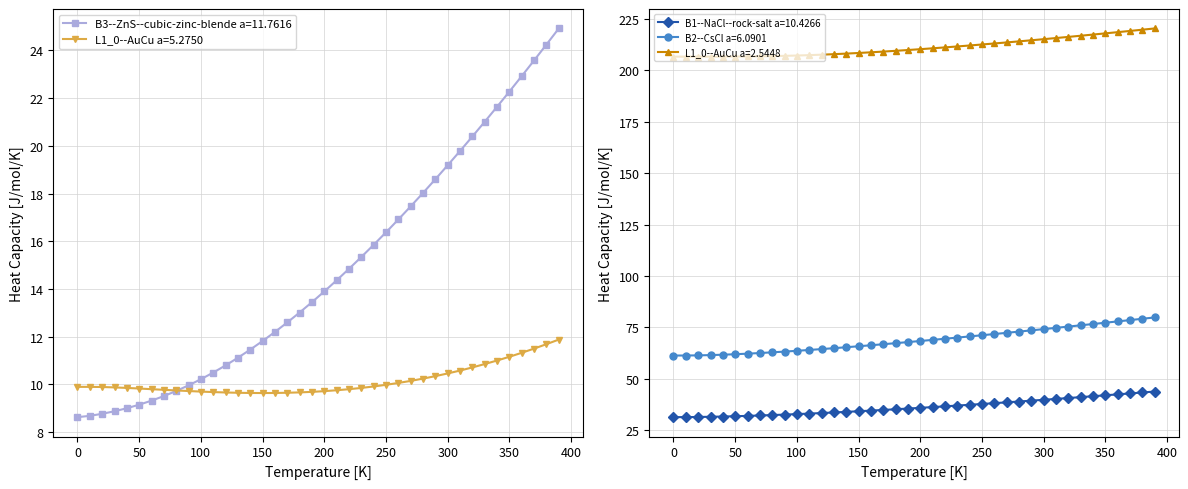

What is the lowest value of the B3--ZnS--cubic-zinc-blende a=11.7616 series?

8.6